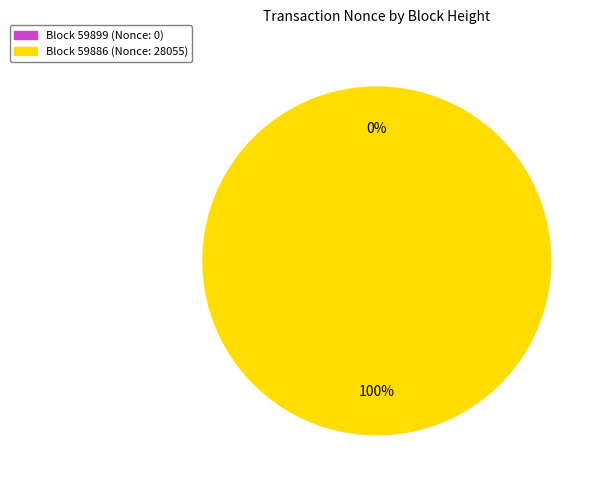

To the nearest percent, what is the difference between the largest and smallest slice percentages?

100%